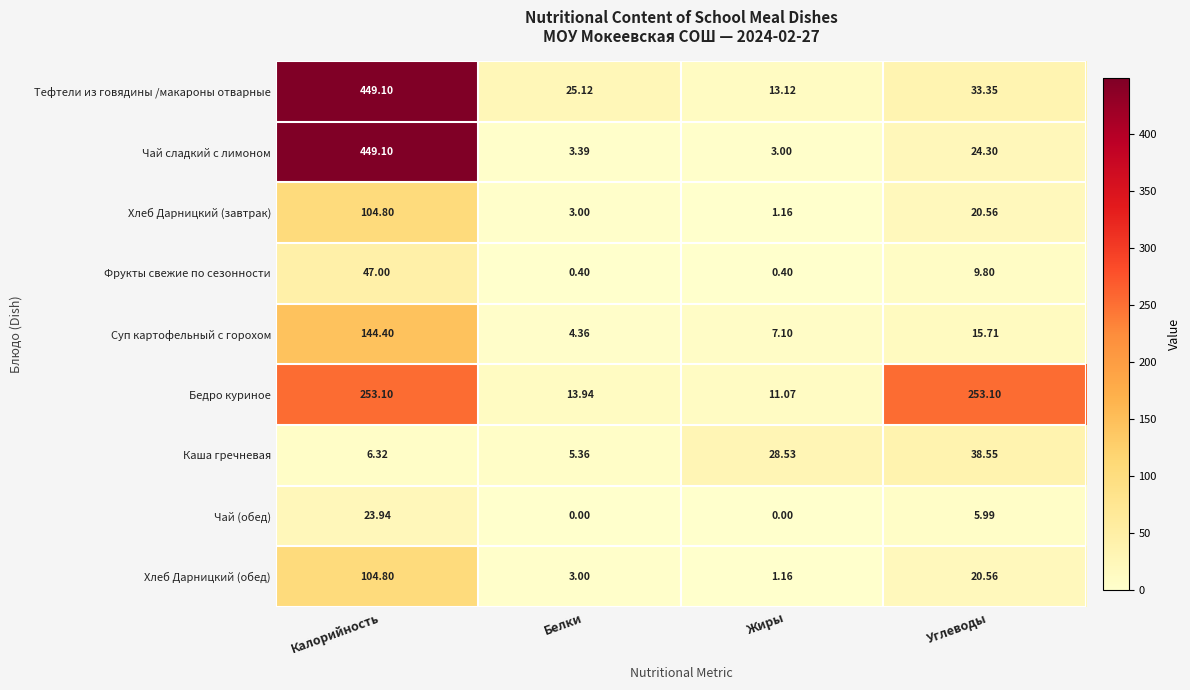

What is the total value across all series at Белки?

58.6